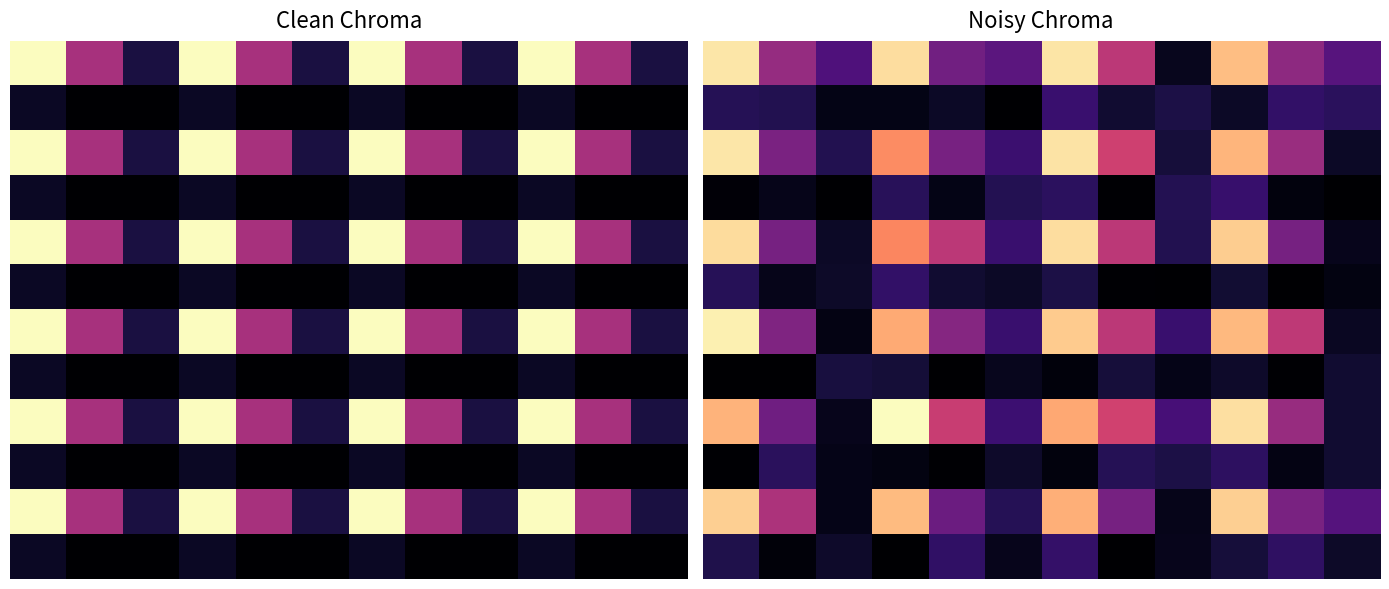

The value of 6 at 2 is 2345.8. True or false?

True